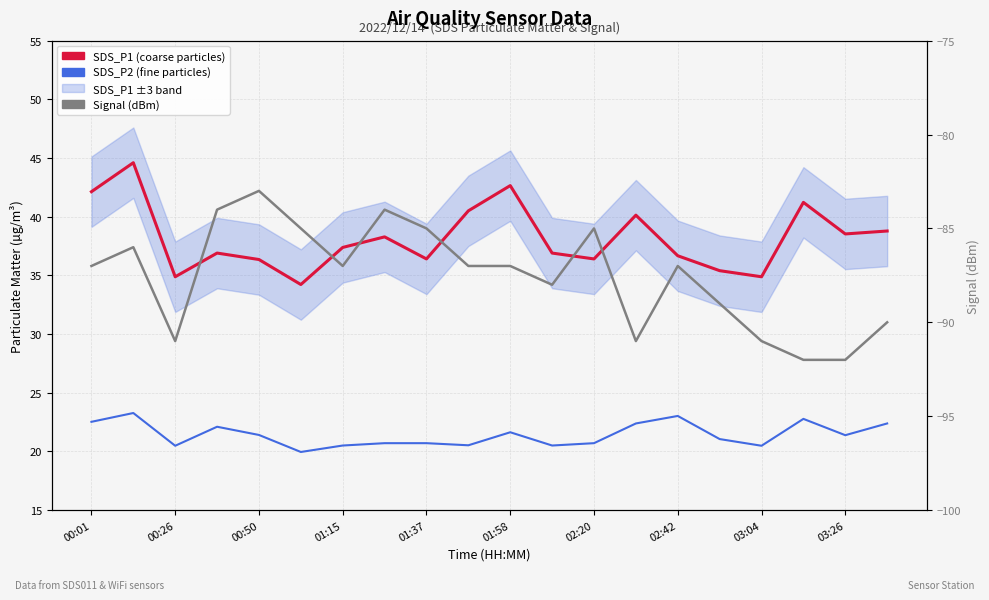

At how many categories does at least one series exceed -64?

20